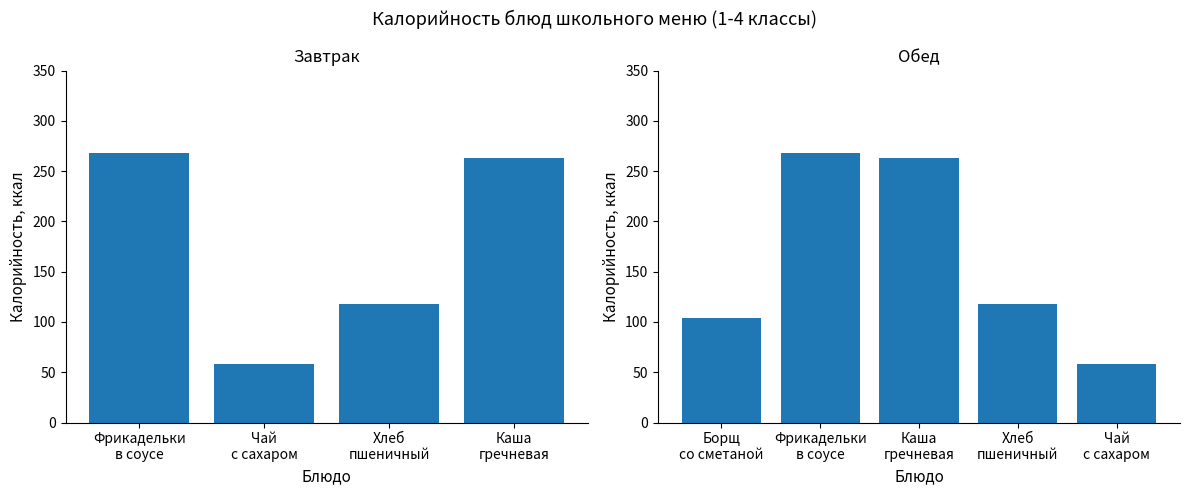

The value of Белки at 6 is 11.7. True or false?

False